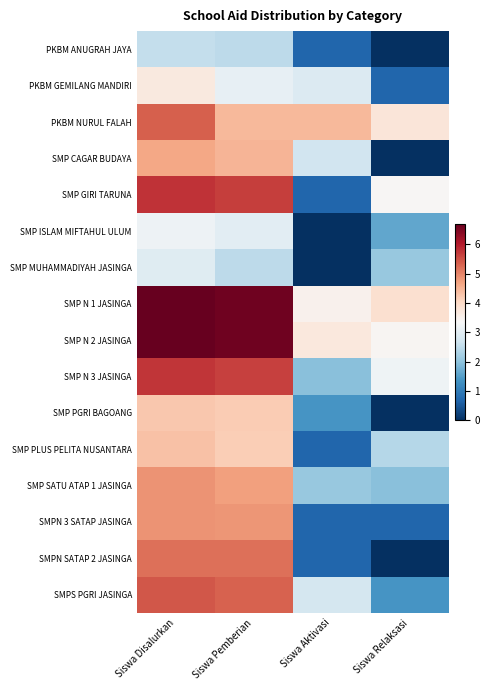

Rank the series at Siswa Relaksasi from lowest to highest value.

PKBM ANUGRAH JAYA, SMP CAGAR BUDAYA, SMP PGRI BAGOANG, SMPN SATAP 2 JASINGA, PKBM GEMILANG MANDIRI, SMPN 3 SATAP JASINGA, SMPS PGRI JASINGA, SMP ISLAM MIFTAHUL ULUM, SMP SATU ATAP 1 JASINGA, SMP MUHAMMADIYAH JASINGA, SMP PLUS PELITA NUSANTARA, SMP N 3 JASINGA, SMP GIRI TARUNA, SMP N 2 JASINGA, PKBM NURUL FALAH, SMP N 1 JASINGA